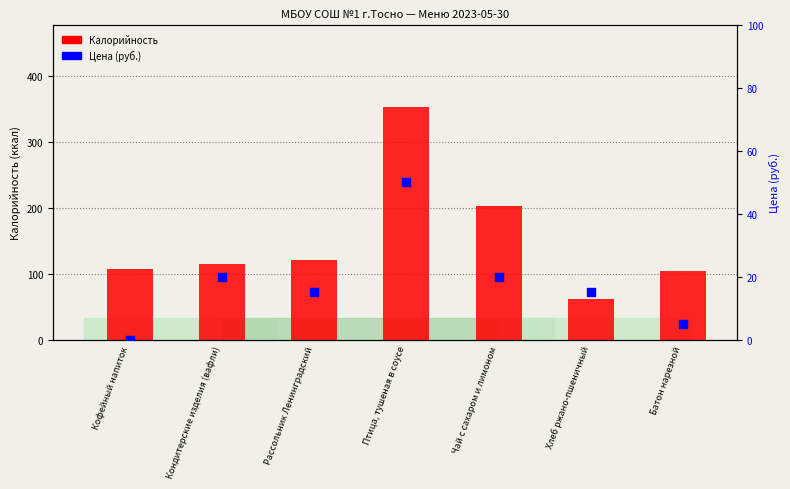

At which category is the sum across all series the highest?

Птица, тушеная в соусе